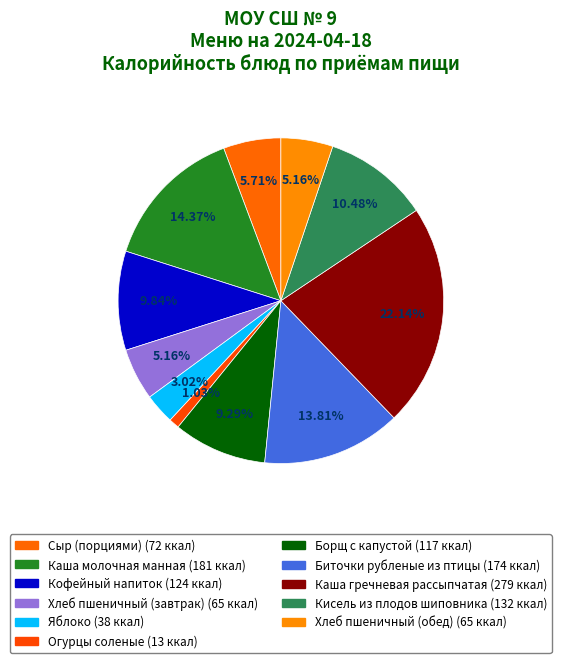

What is the change in value from Каша молочная манная to Хлеб пшеничный (завтрак)?

-116